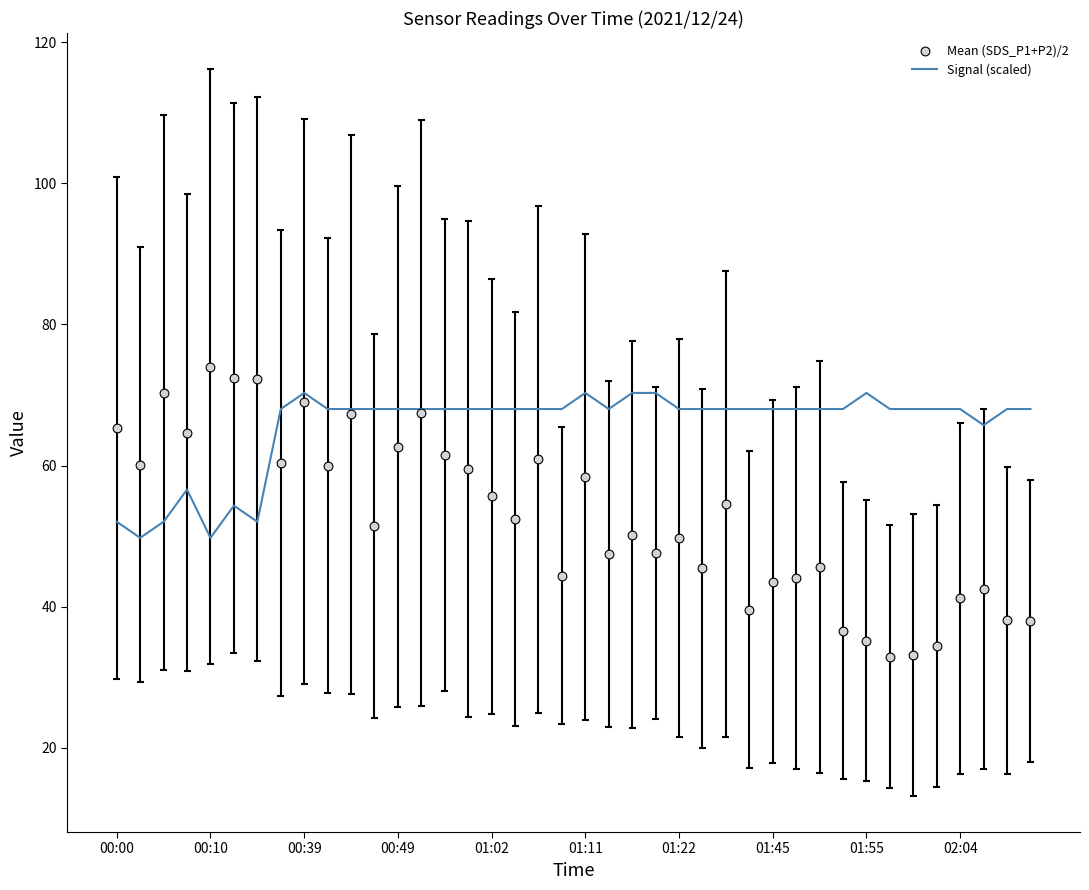

Which series has the largest Y range (max minus min)?

Mean (SDS_P1+P2)/2